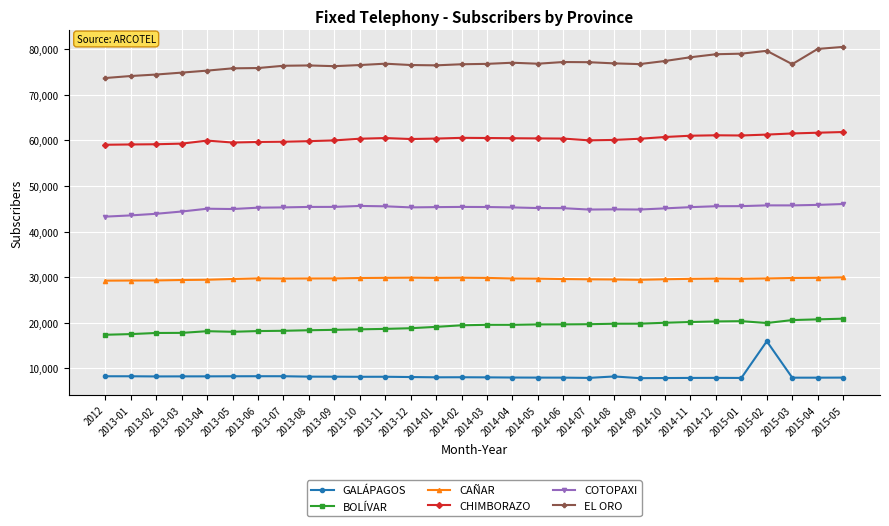

True or false: BOLÍVAR and EL ORO intersect in this chart.

False